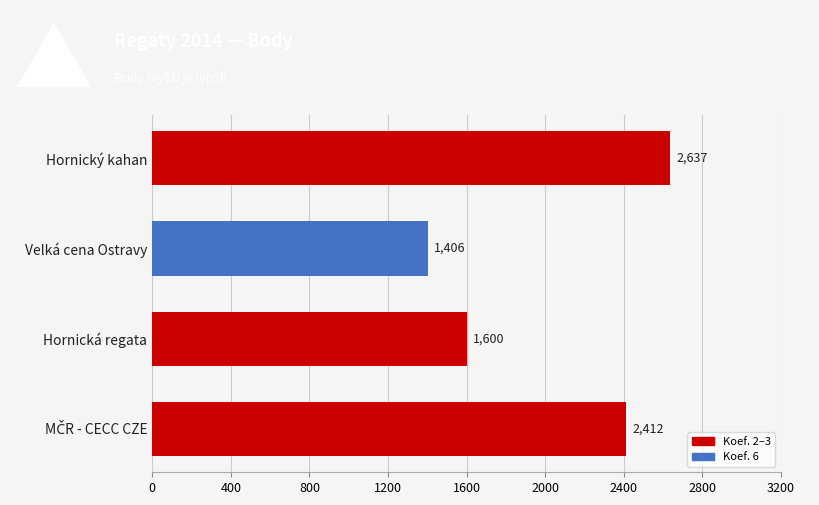

Which label corresponds to the smallest value in the chart?

Velká cena Ostravy